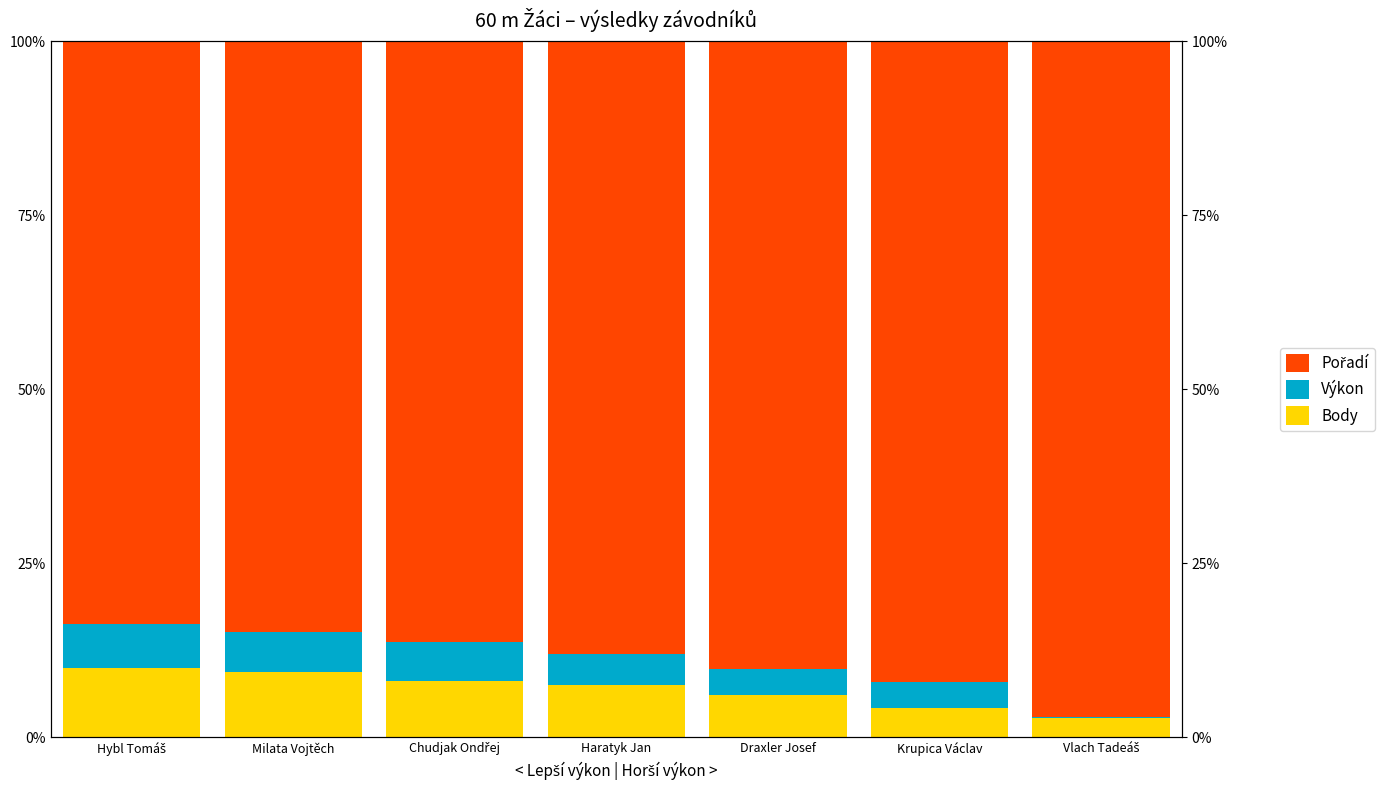

What is the minimum value for Výkon?

0.1